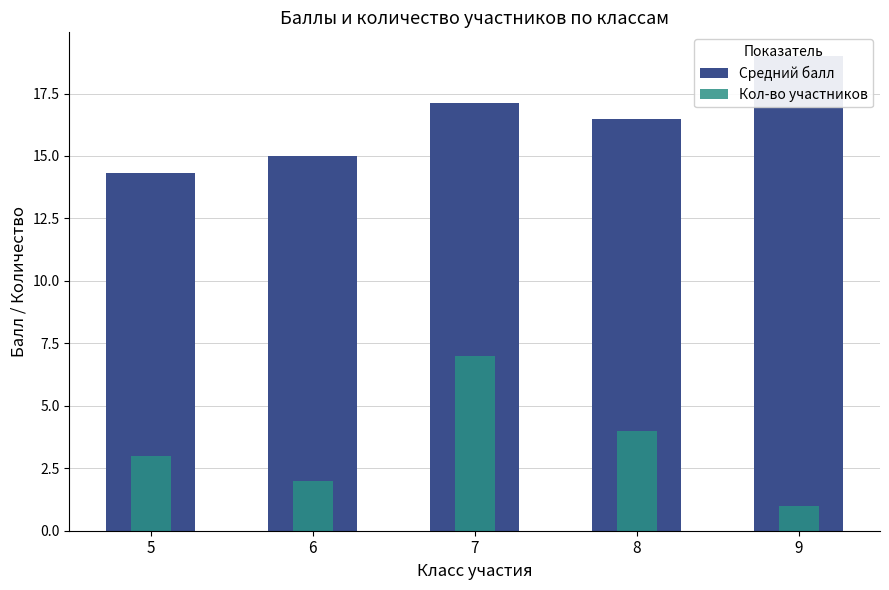

What is the sum of the Средний балл values at 6 and 9?

34.0